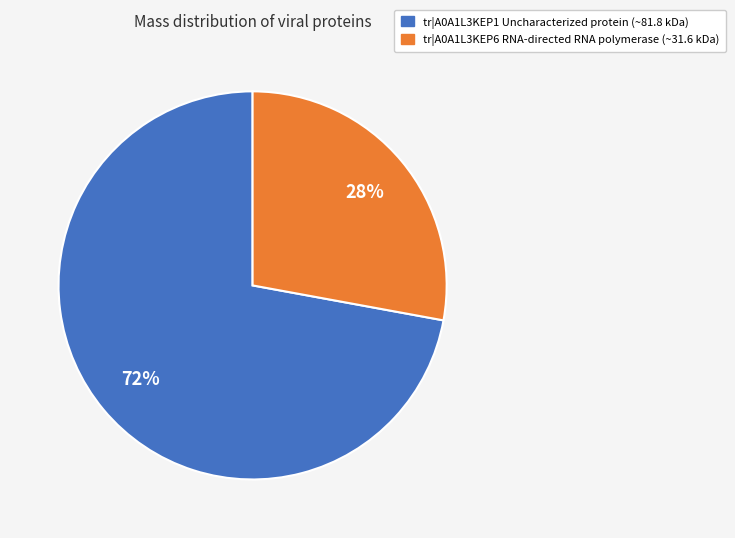

To the nearest percent, what is the difference between the largest and smallest slice percentages?

44%